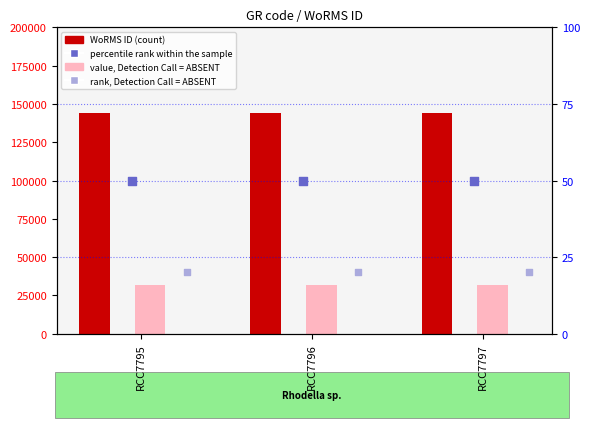

At how many categories does at least one series exceed 57600?

3